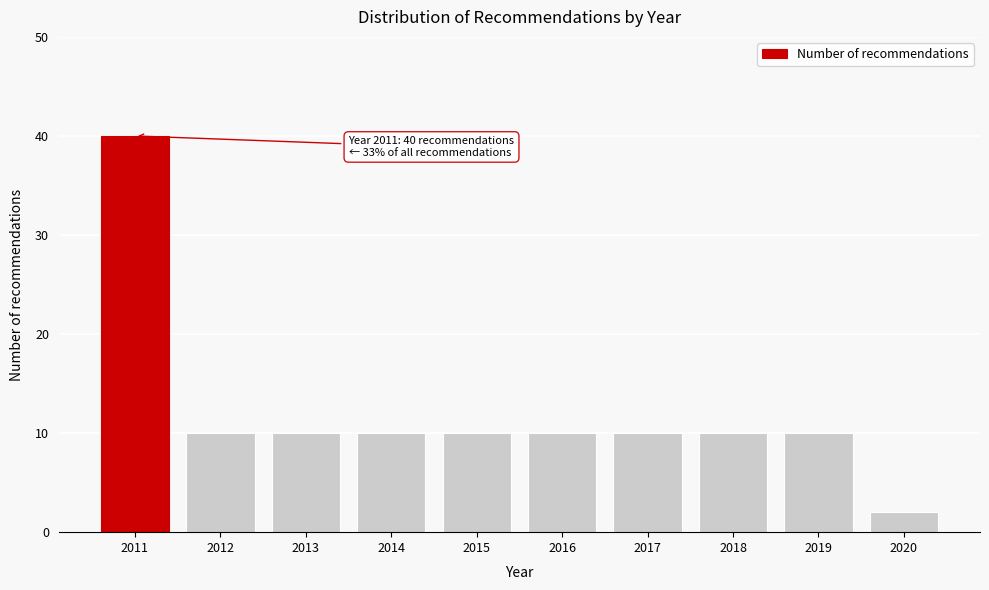

Reading right to left, list all the values displayed in this chart.

2020=2	2019=10	2018=10	2017=10	2016=10	2015=10	2014=10	2013=10	2012=10	2011=40